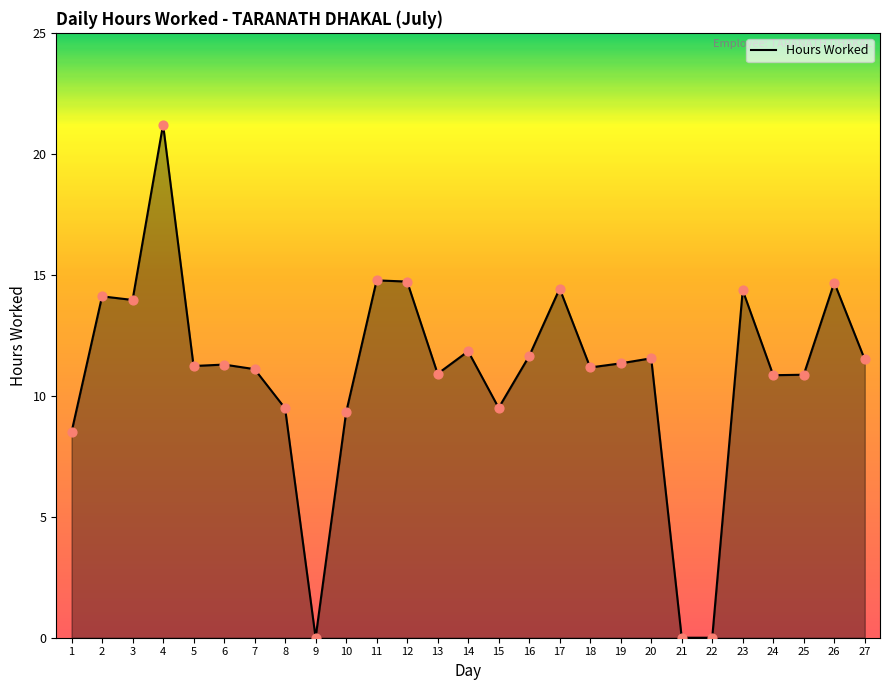

Between 9 and 8, which is larger?

8